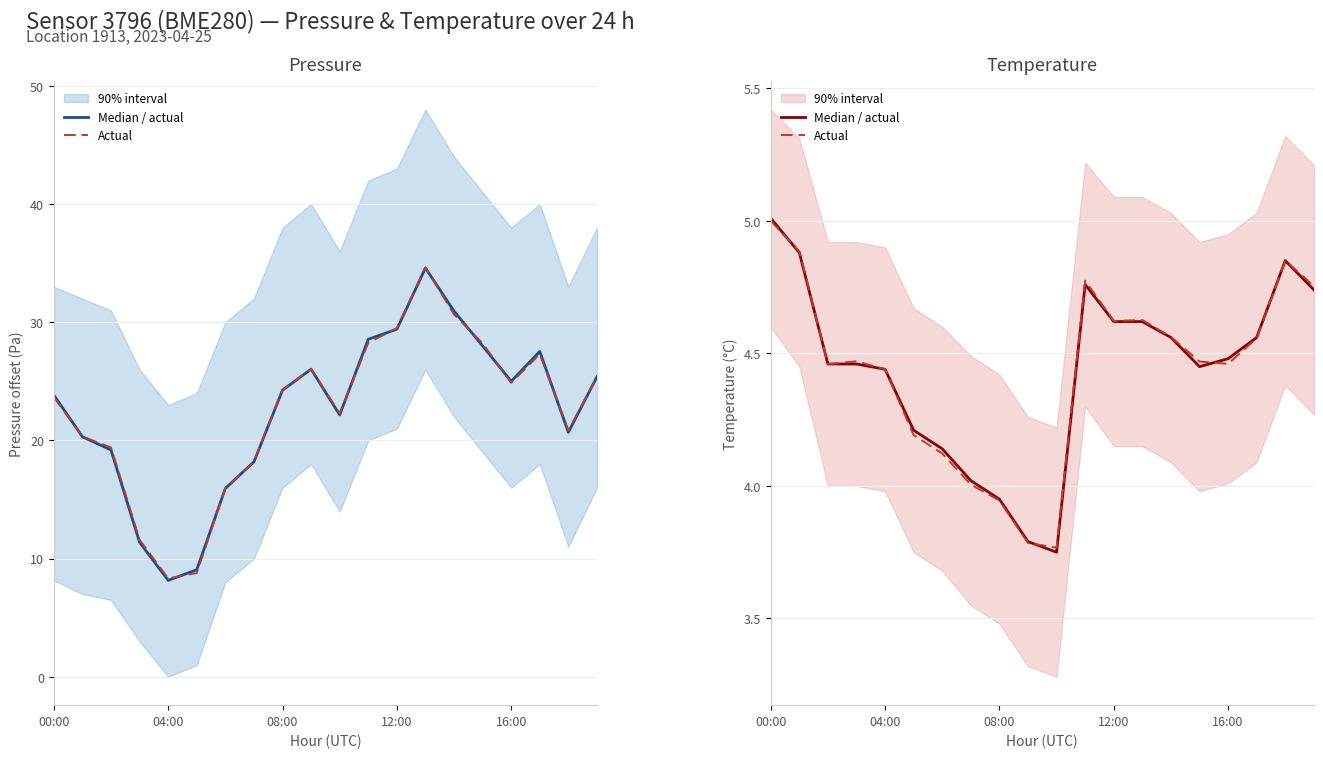

Read the Median / actual value at 19.

4.7